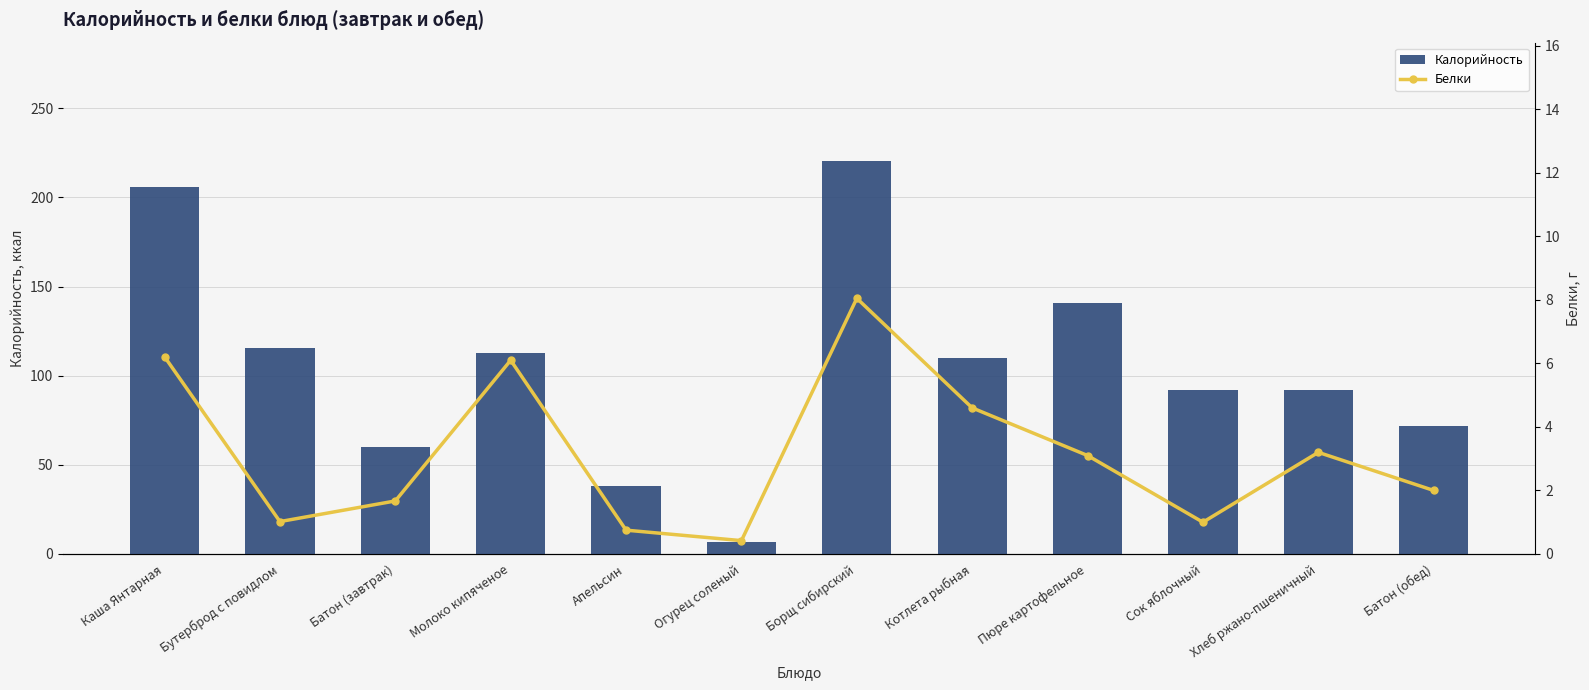

How many data points in Белки are less than 3?

6